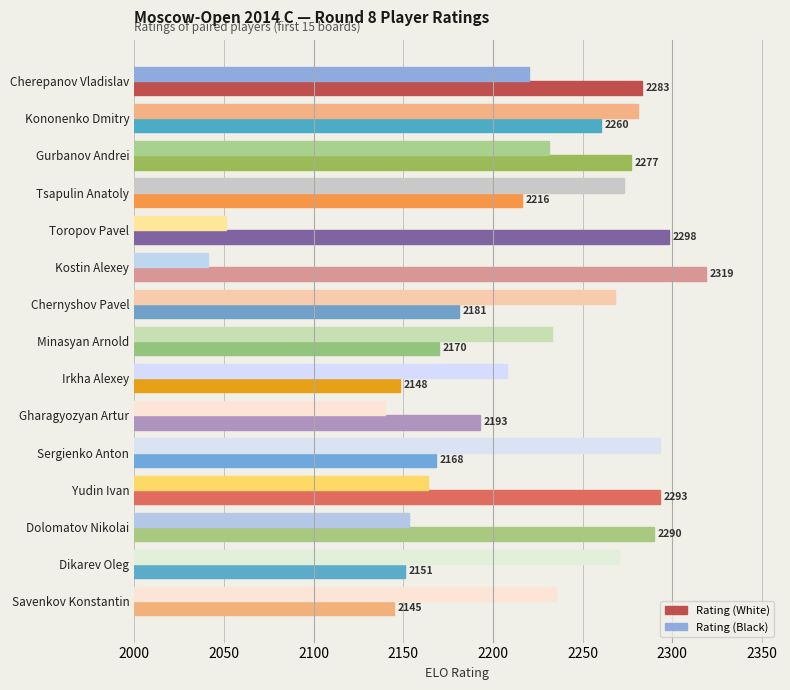

At which category is the sum across all series the highest?

Kononenko Dmitry